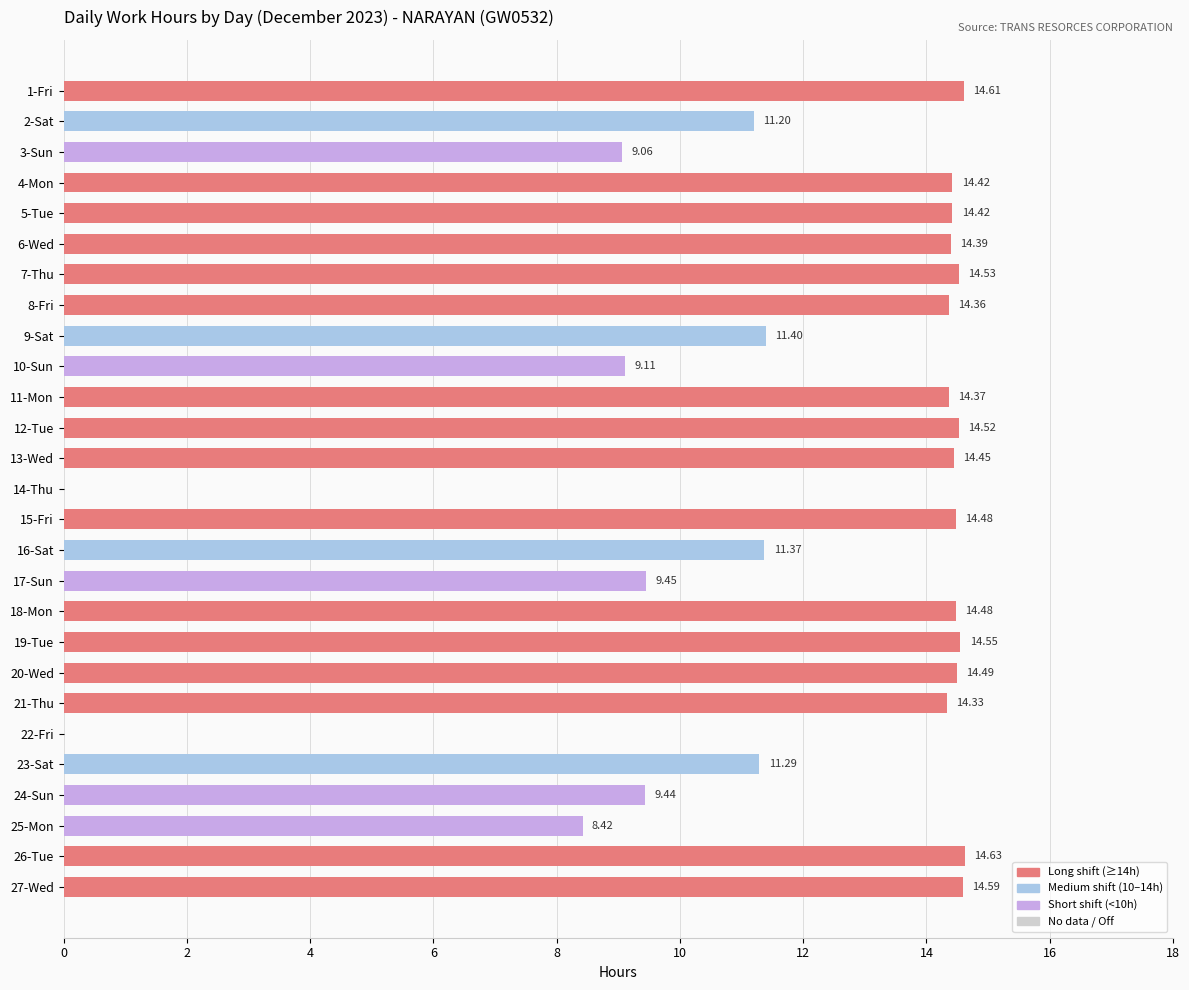

Between 3-Sun and 10-Sun, which is larger?

10-Sun